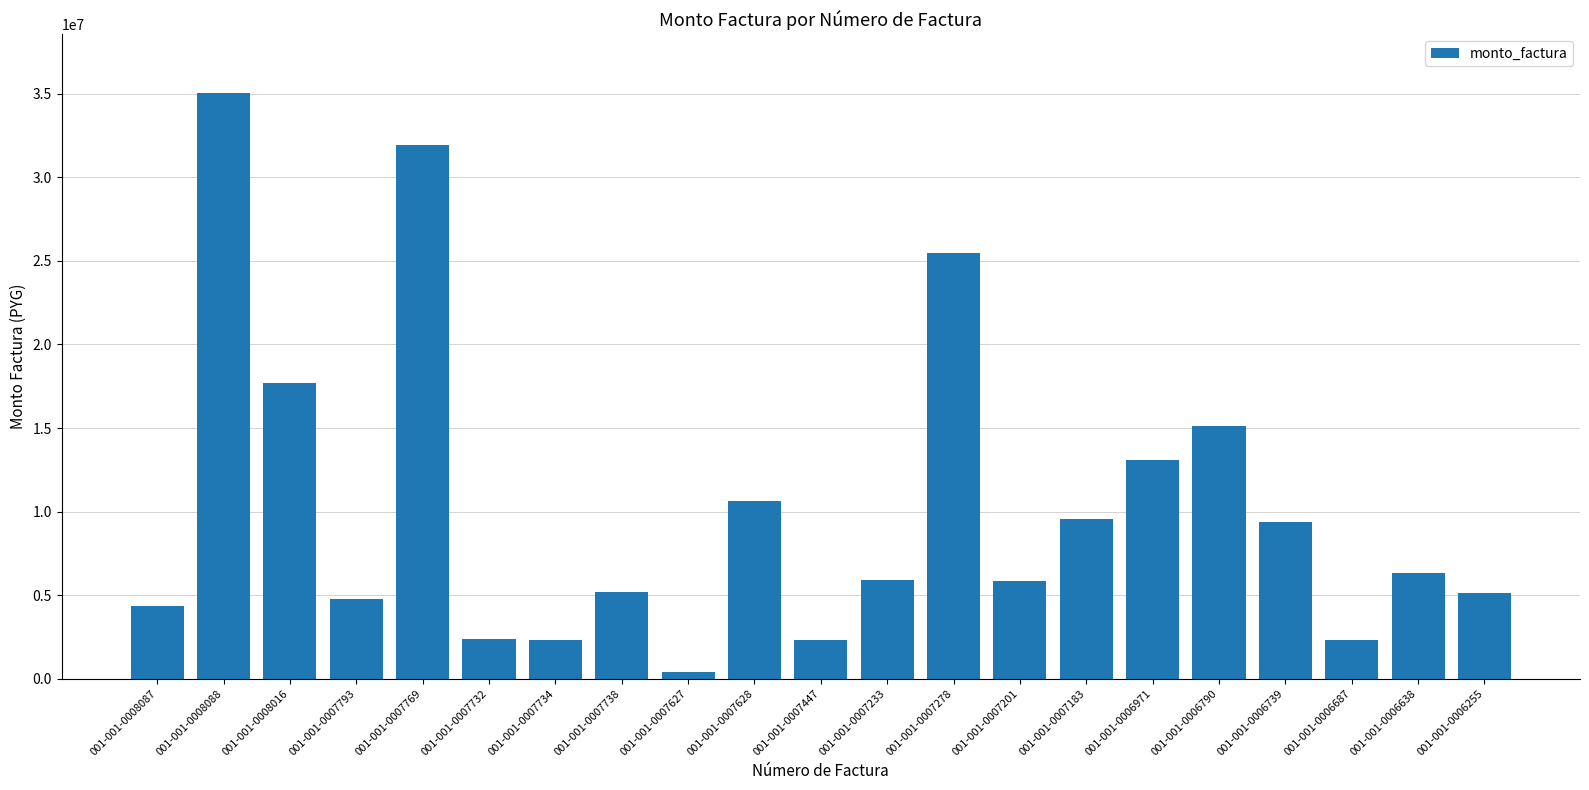

How many values are below 5925709?

10